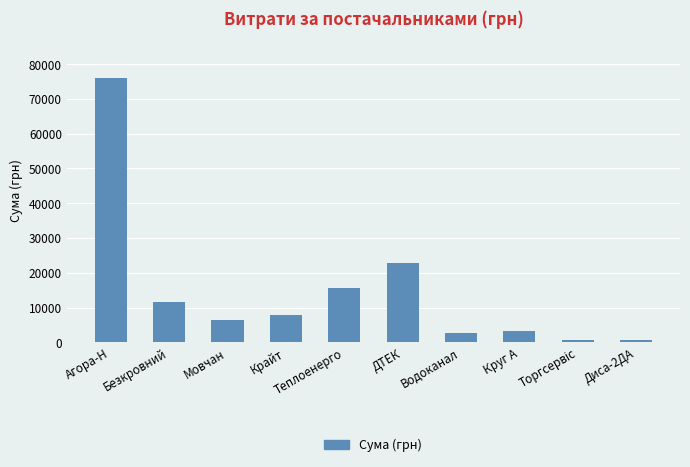

What is the difference between the maximum and minimum values?

75380.1